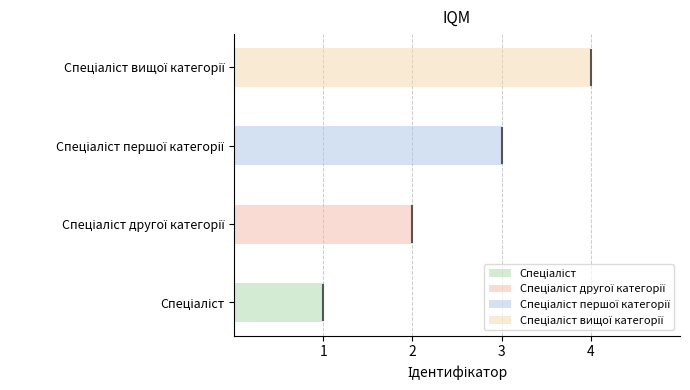

At which category does the chart reach its minimum across all series?

Спеціаліст